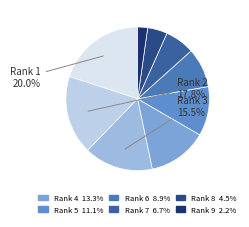

How many slices are in this pie chart?

9